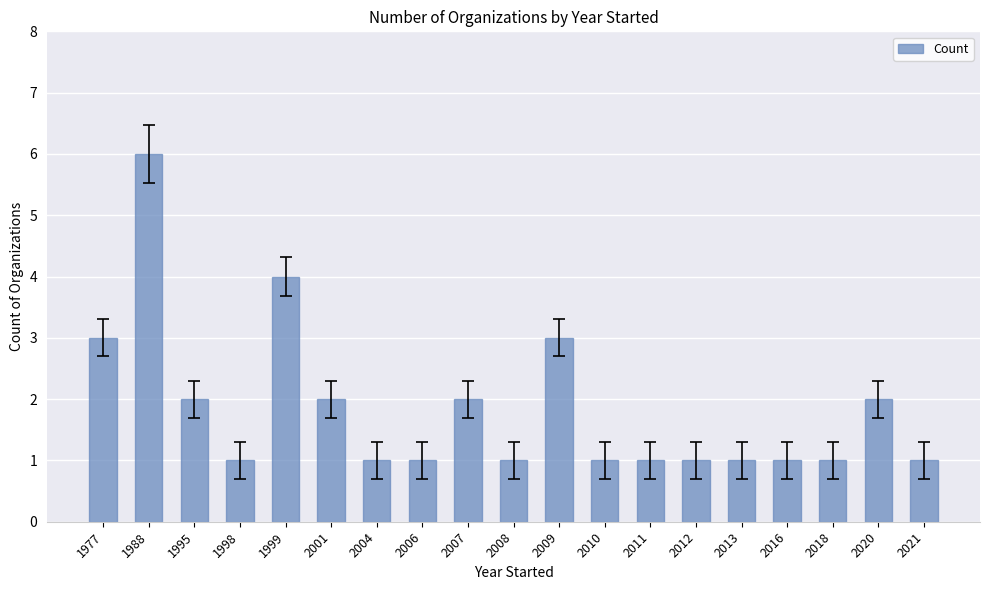

What is the maximum value shown in the chart?

6